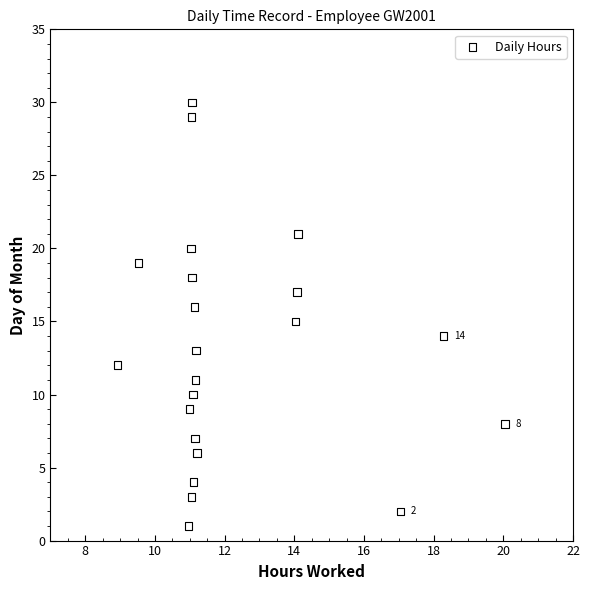

What is the range of Y values (max minus min)?

29